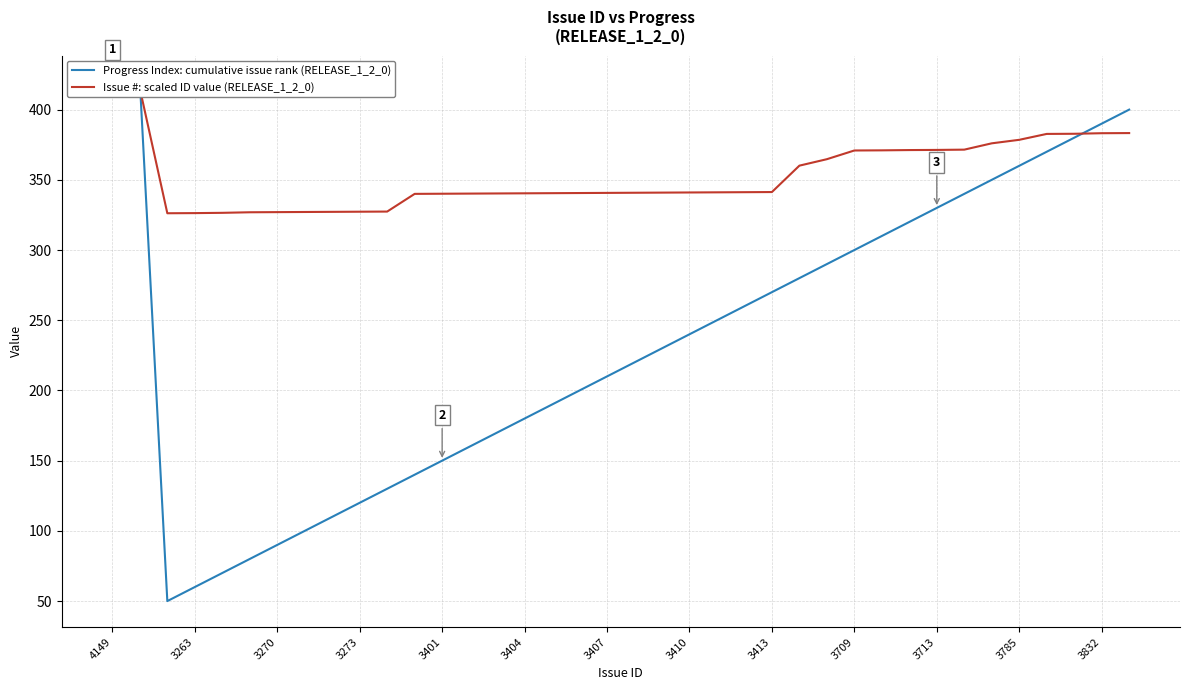

Is the value of Progress Index: cumulative issue rank (RELEASE_1_2_0) at 3785 greater than the value of Issue #: scaled ID value (RELEASE_1_2_0) at 4149?

No